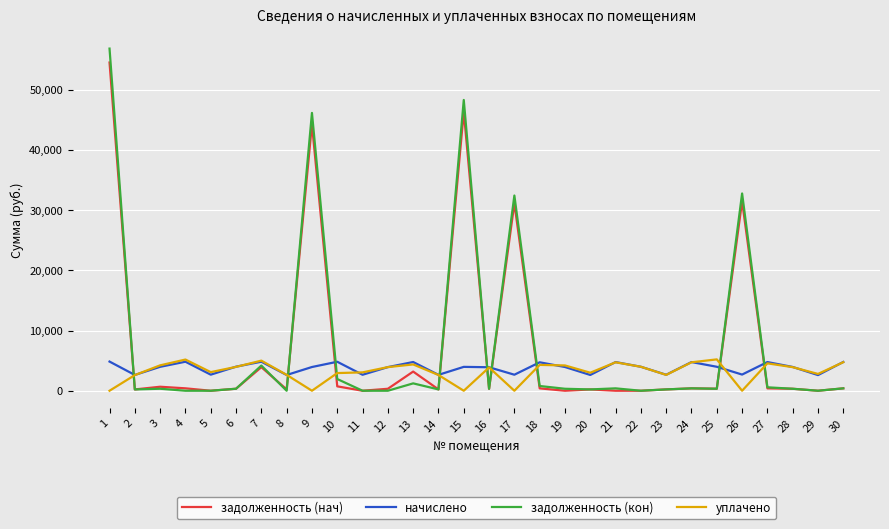

The value of задолженность (нач) at 19 is -36130.9. True or false?

False